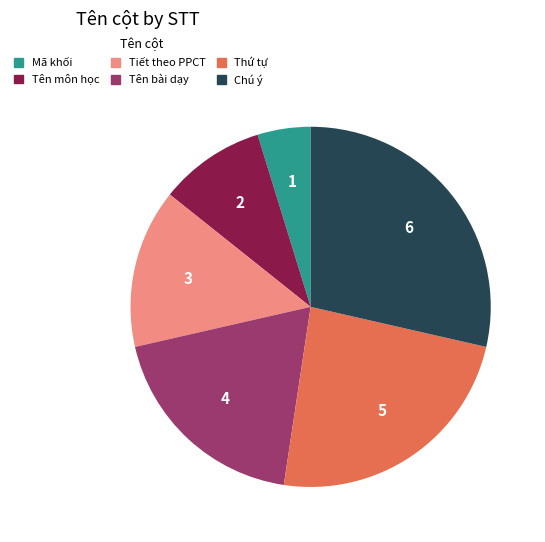

Which slice is the smallest?

Mã khối